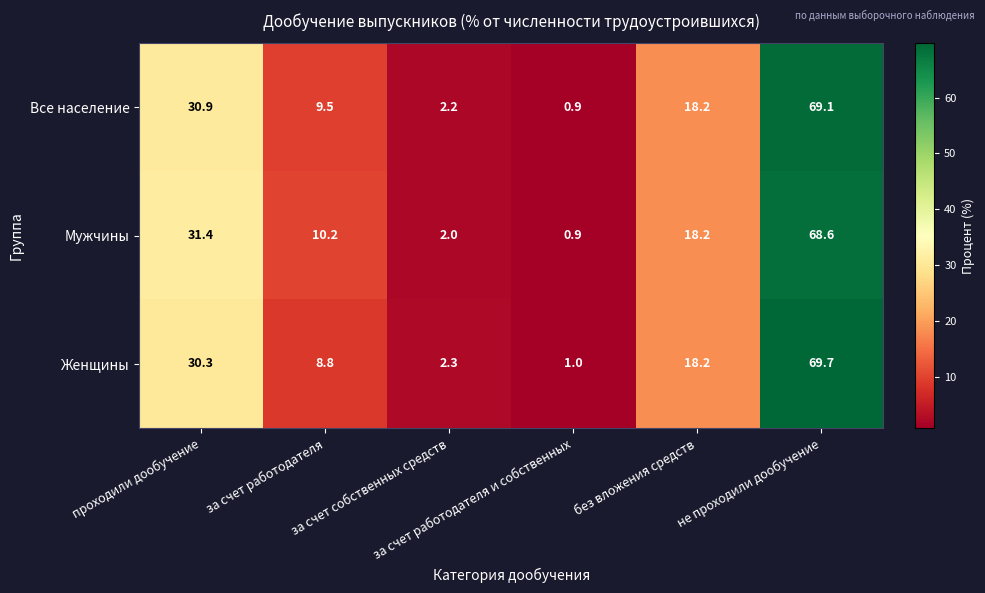

Which series has the largest total across all categories?

Мужчины